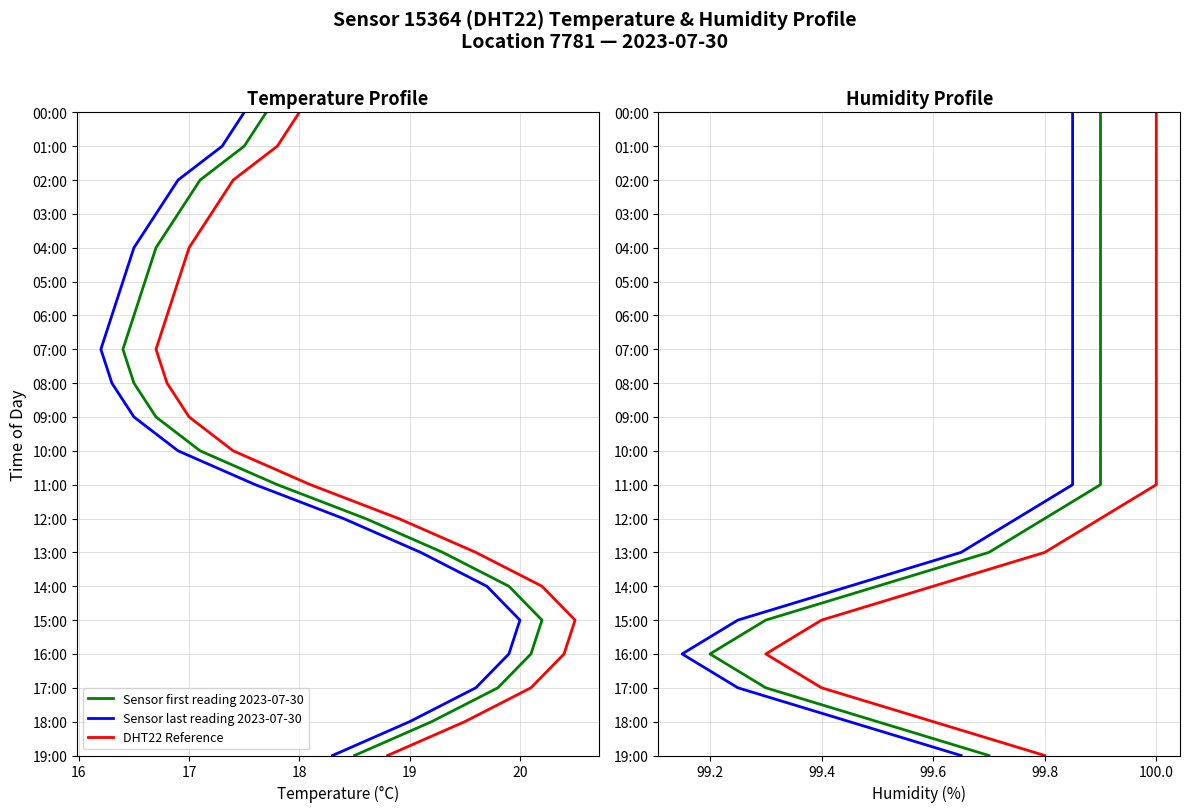

Does the chart have visible grid lines?

Yes